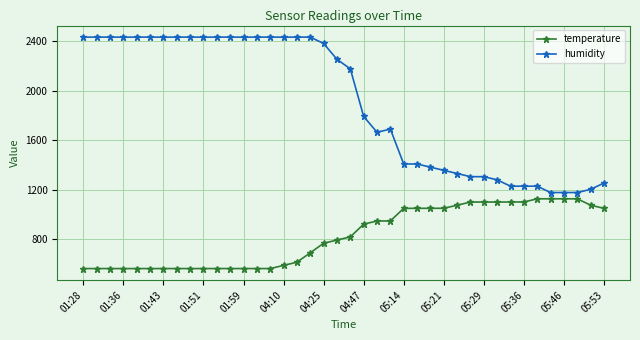

How many distinct data groups are displayed?

2